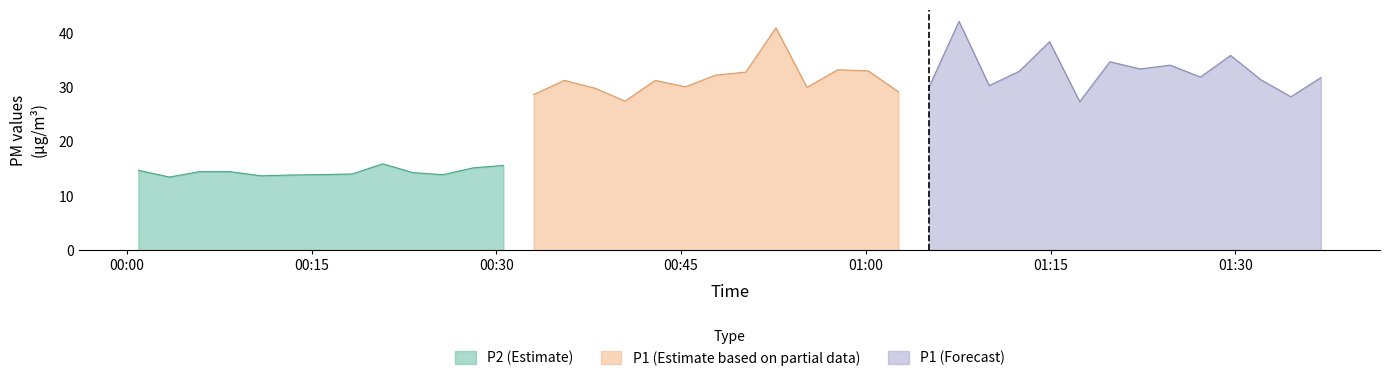

What is the lowest value of the P2 (Estimate) series?

13.5